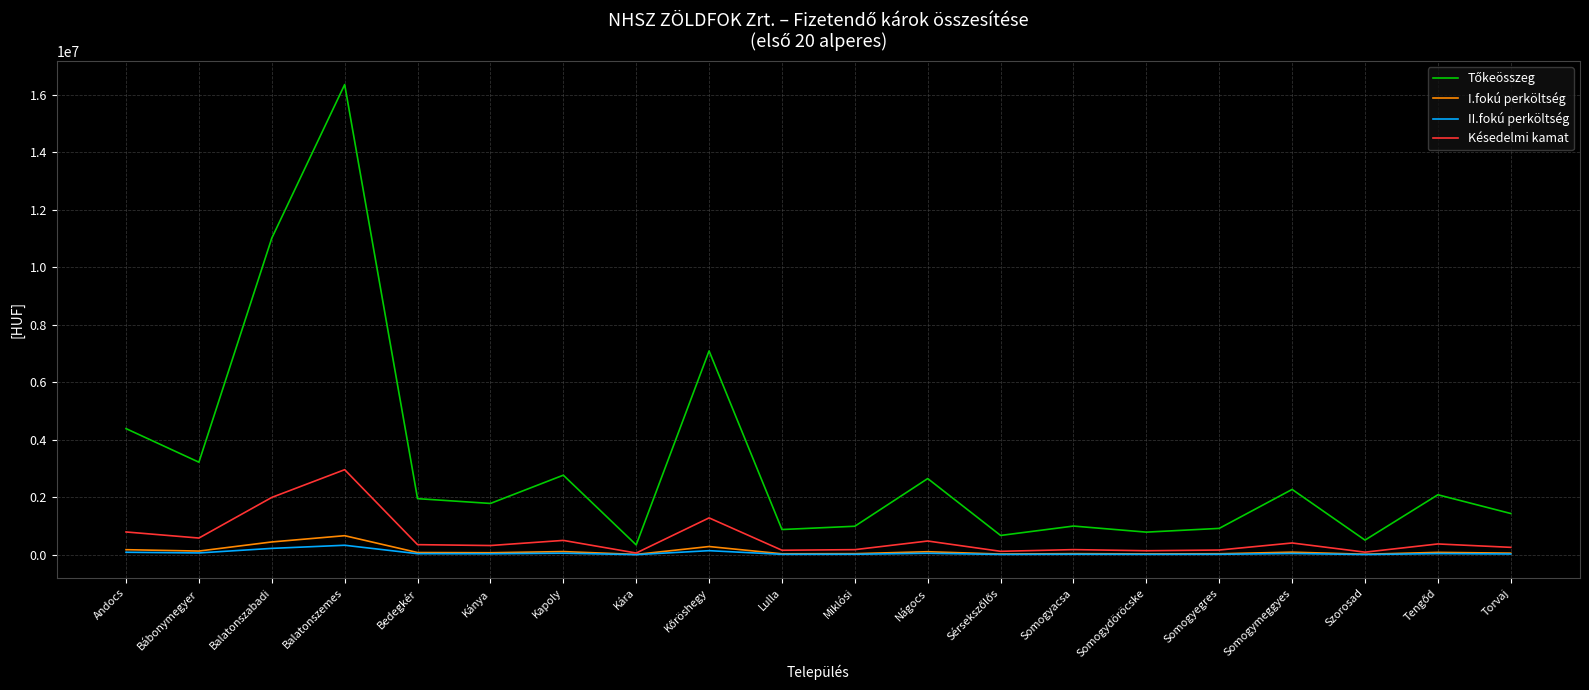

At which category does the chart reach its peak across all series?

Balatonszemes